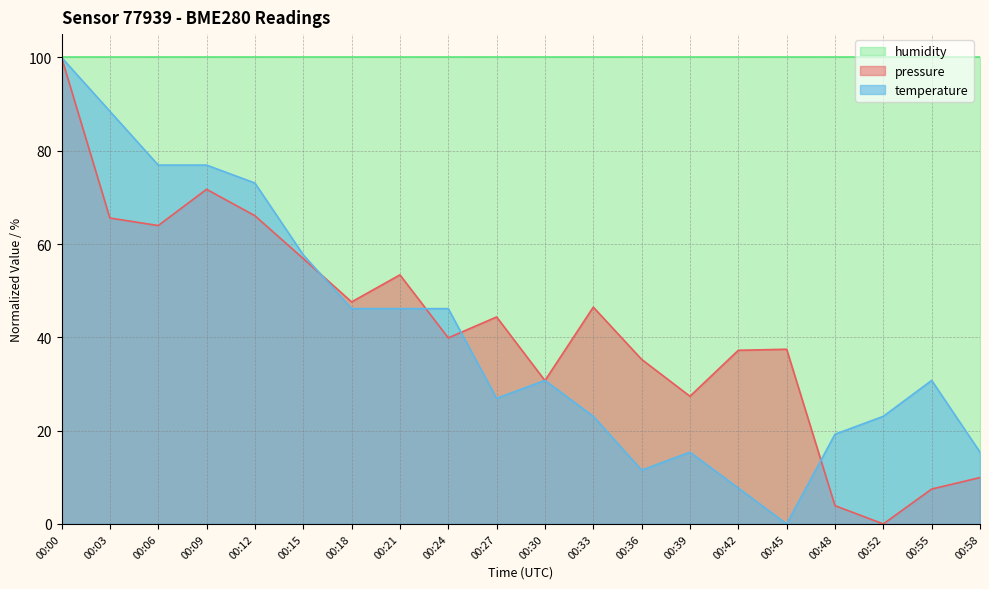

In pressure, how many points are lower than both neighbors (excluding endpoints)?

6